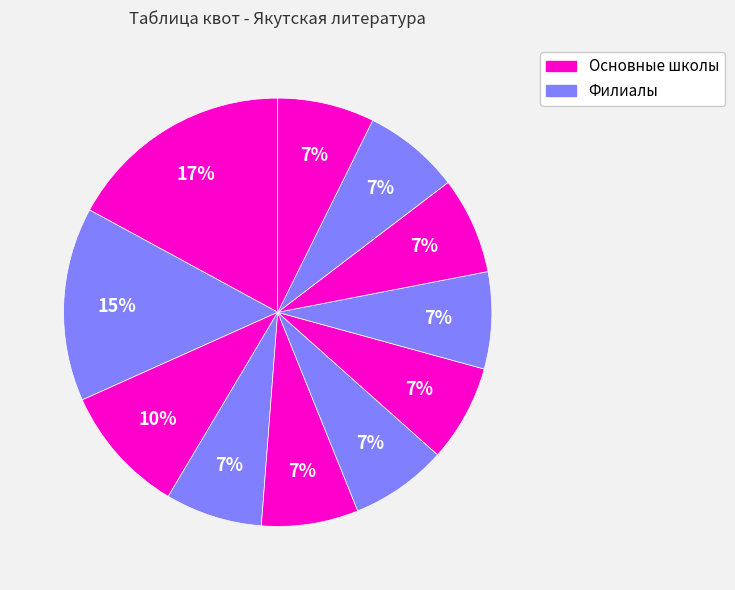

Count the number of slices in the pie.

11